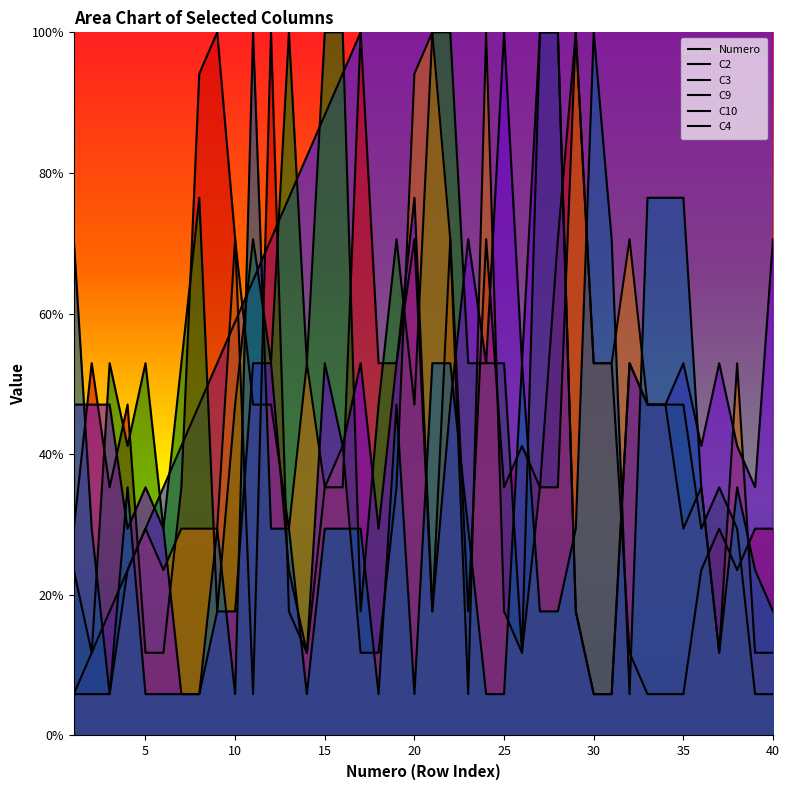

What is the value of the C3 point at the 40th from the left?

5.9